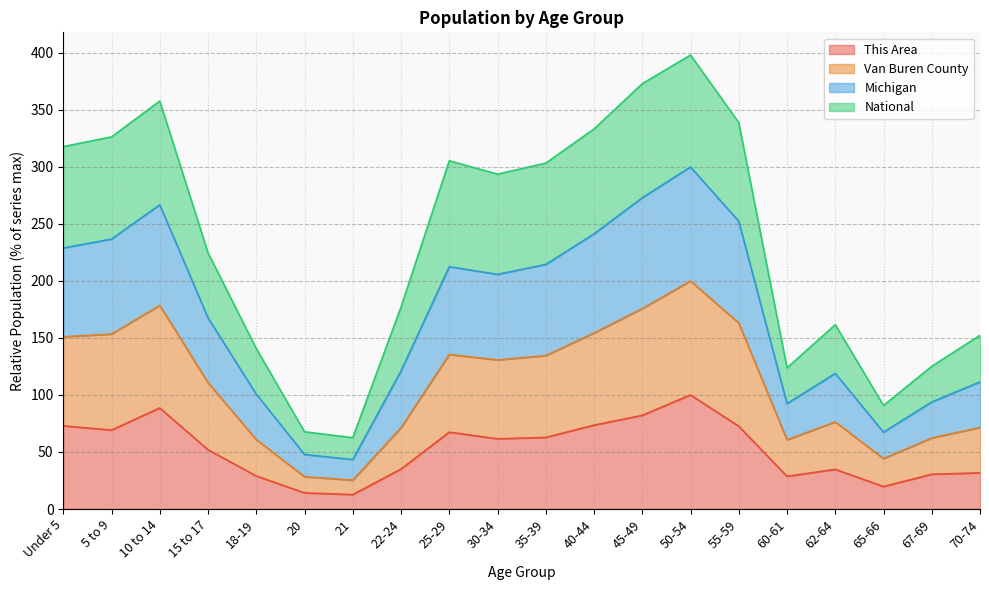

What position from the right is 21?

14